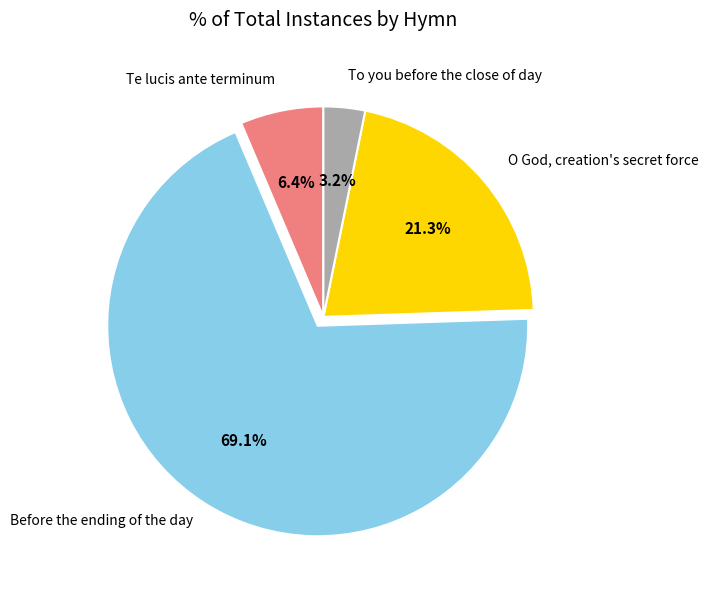

Which slice is the largest?

Before the ending of the day